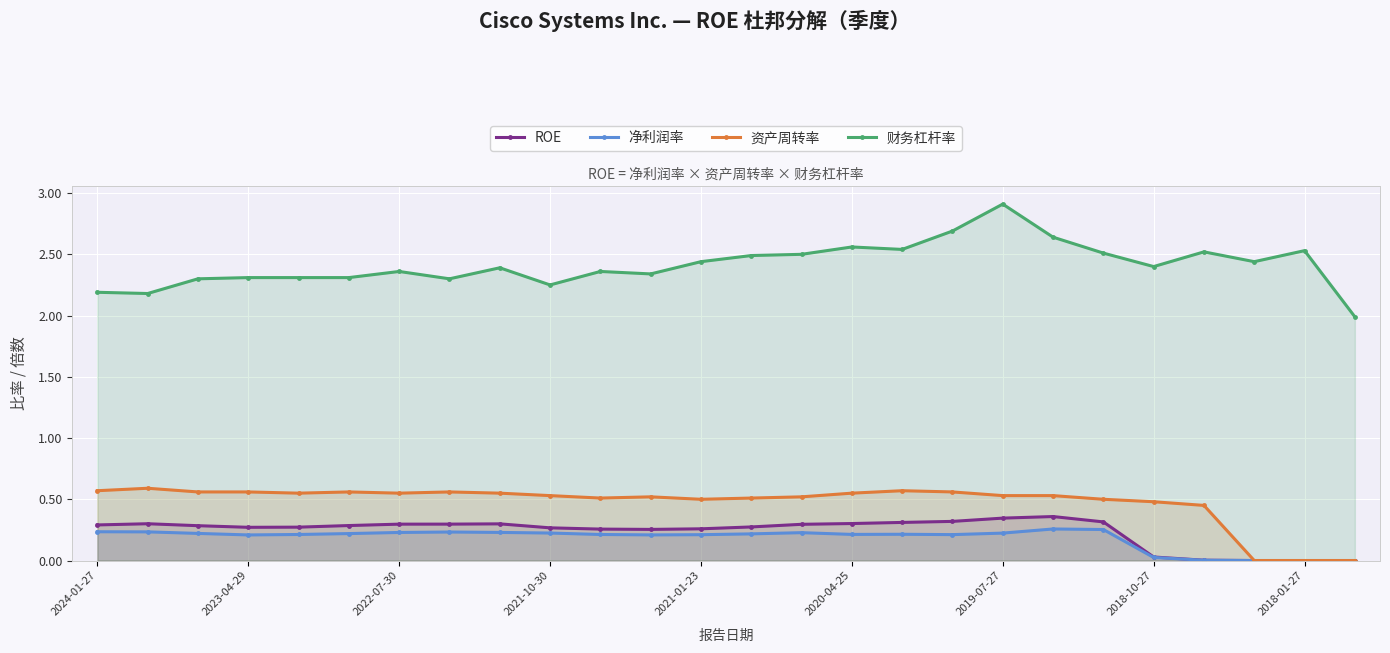

What is the difference between the maximum and minimum values in the 净利润率 series?

0.3